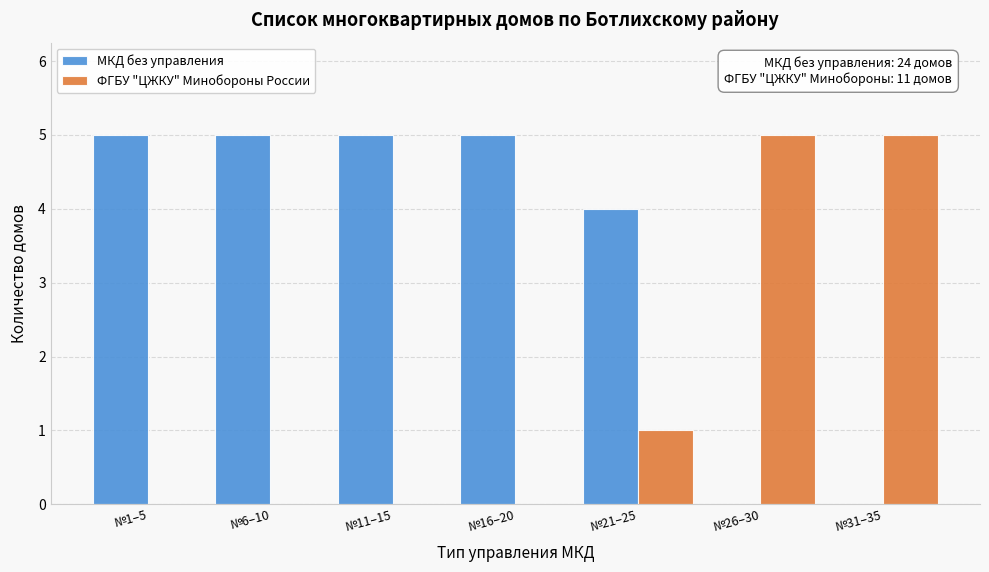

Reading left to right, list all the values displayed in this chart.

МКД без управления: №1–5=5	№6–10=5	№11–15=5	№16–20=5	№21–25=4	№26–30=0	№31–35=0
ФГБУ "ЦЖКУ" Минобороны России: №1–5=0	№6–10=0	№11–15=0	№16–20=0	№21–25=1	№26–30=5	№31–35=5